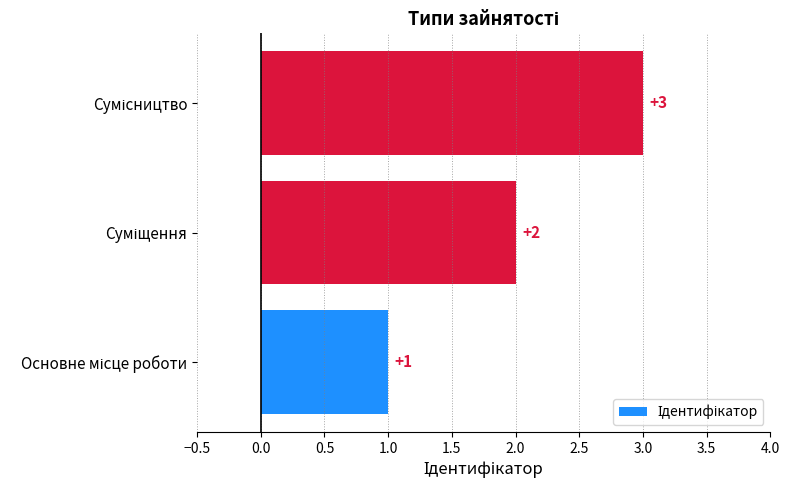

How many data points are less than 2?

1